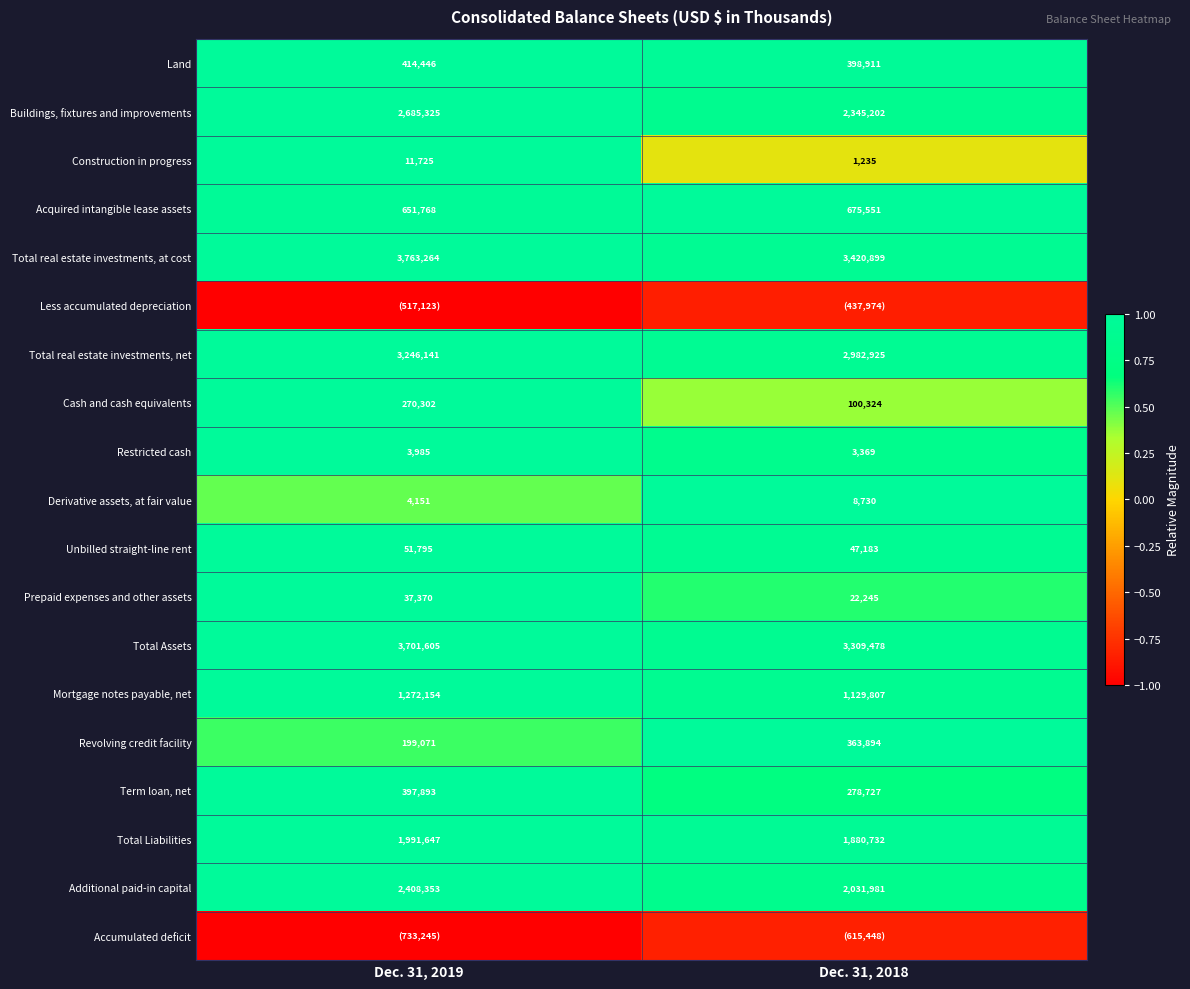

Is the value of Term loan, net at Dec. 31, 2019 greater than the value of Construction in progress at Dec. 31, 2019?

Yes